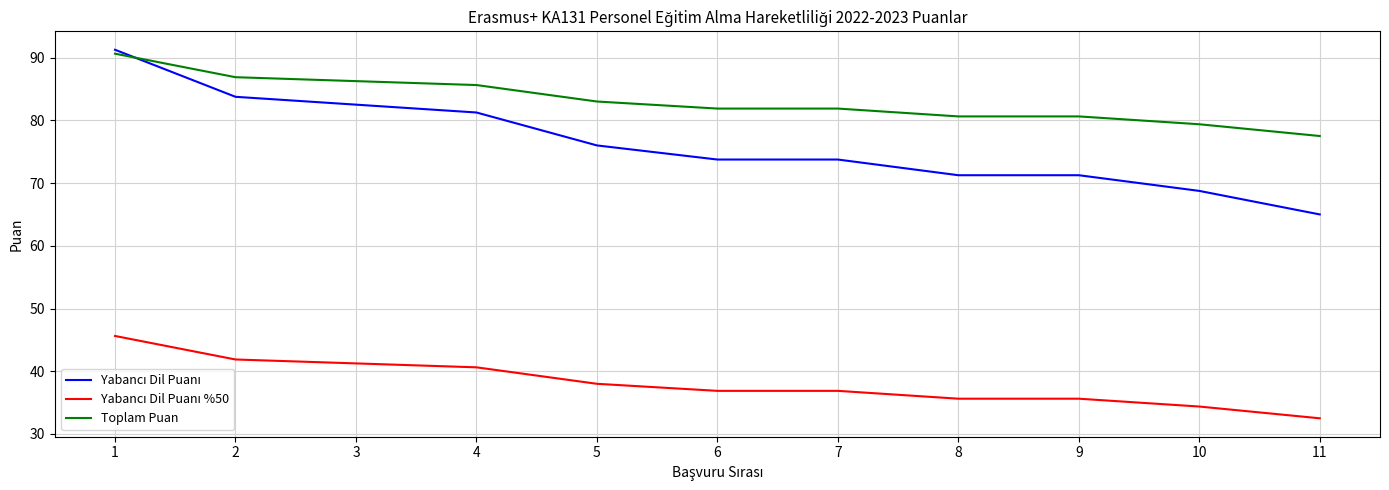

The Toplam Puan series shows 49.3 at 11. True or false?

False